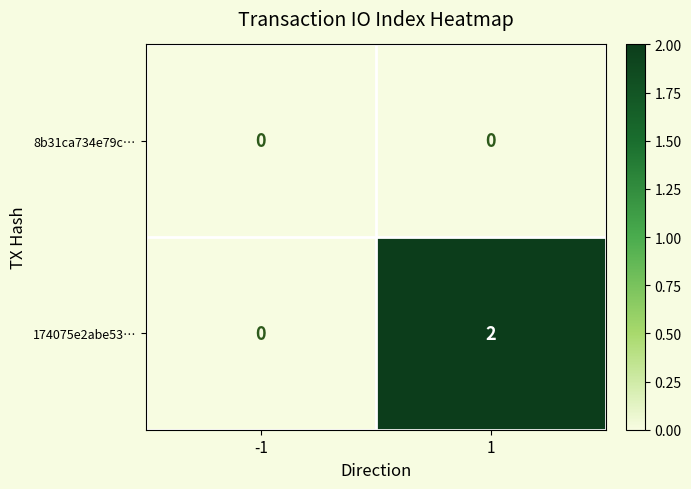

Which series has the widest spread of values?

174075e2abe53…